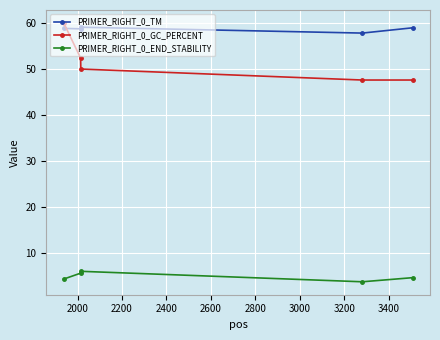

True or false: PRIMER_RIGHT_0_END_STABILITY and PRIMER_RIGHT_0_GC_PERCENT intersect in this chart.

False